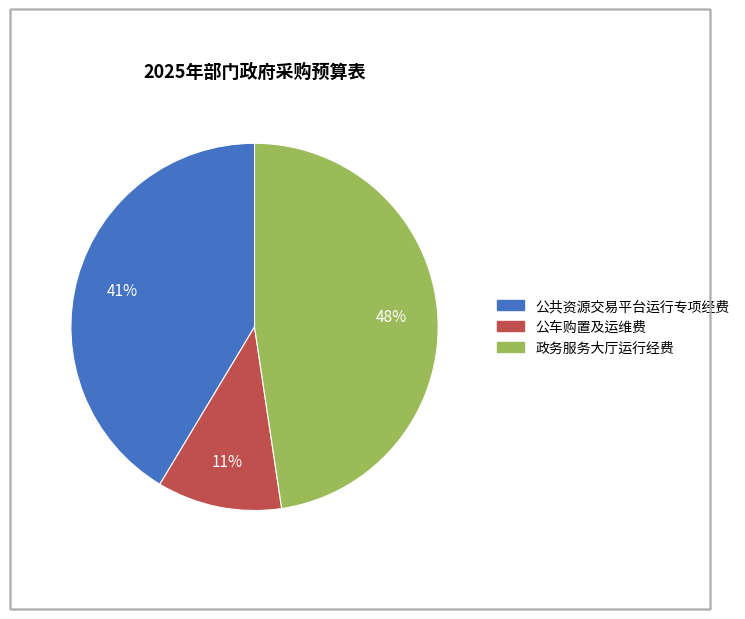

Which slice is the largest?

政务服务大厅运行经费